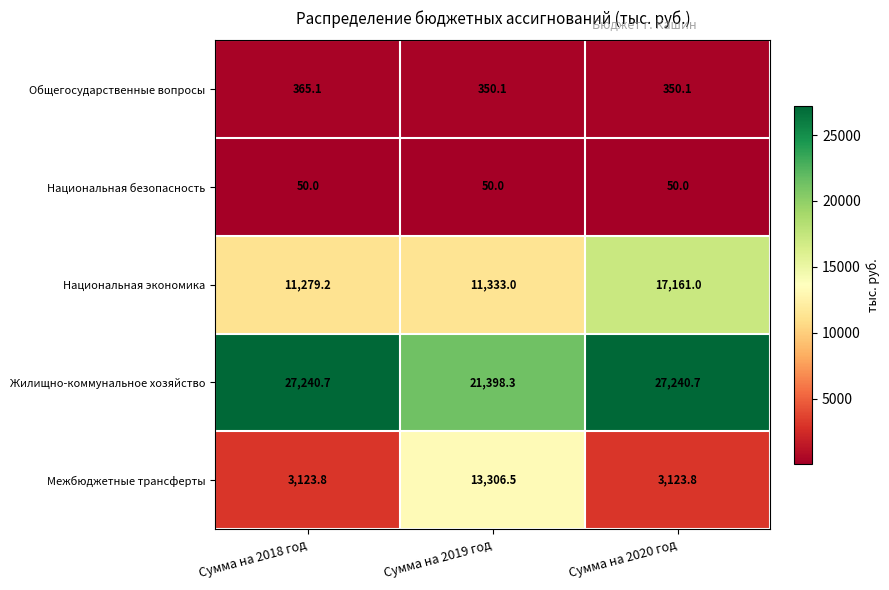

Count the number of data series in this chart.

5